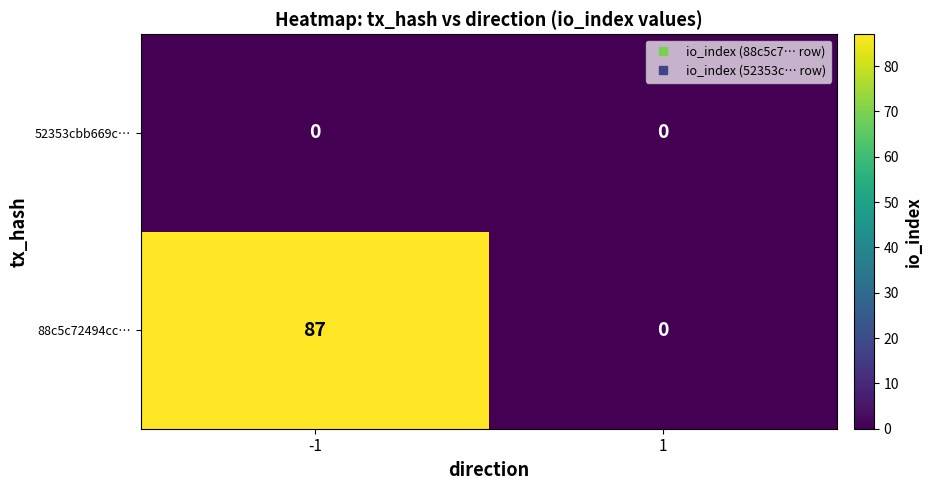

The value of 88c5c72494cc… at 1 is 0. True or false?

True